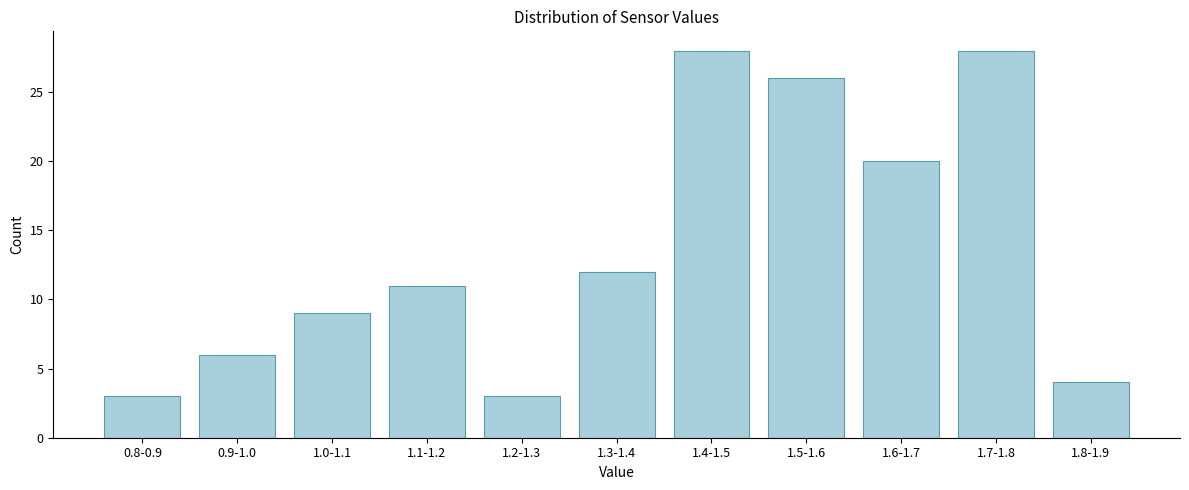

Reading right to left, extract all data points from this chart.

4	28	20	26	28	12	3	11	9	6	3